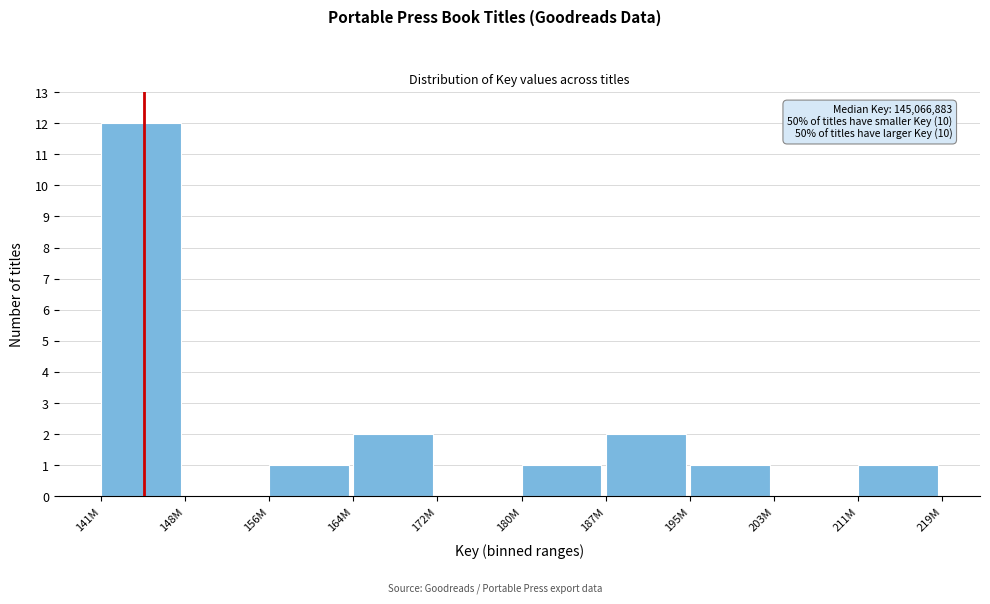

Reading left to right, list all the values displayed in this chart.

141M=12	148M=0	156M=1	164M=2	172M=0	180M=1	187M=2	195M=1	203M=0	211M=1